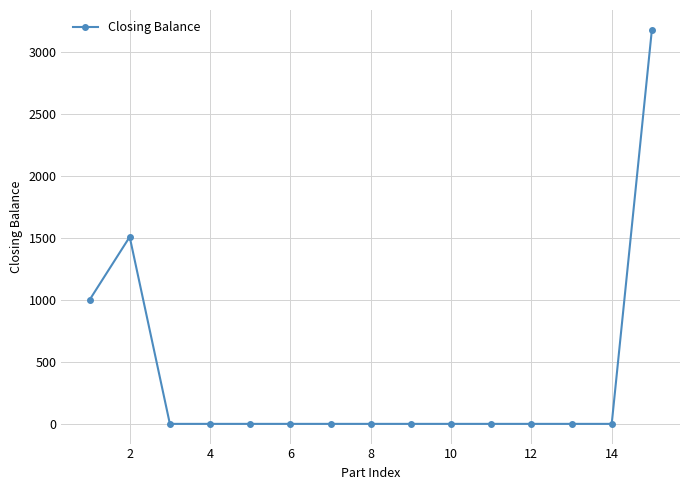

Reading left to right, list all the values displayed in this chart.

1000	1509	0	0	0	0	0	0	0	0	0	0	0	0	3181